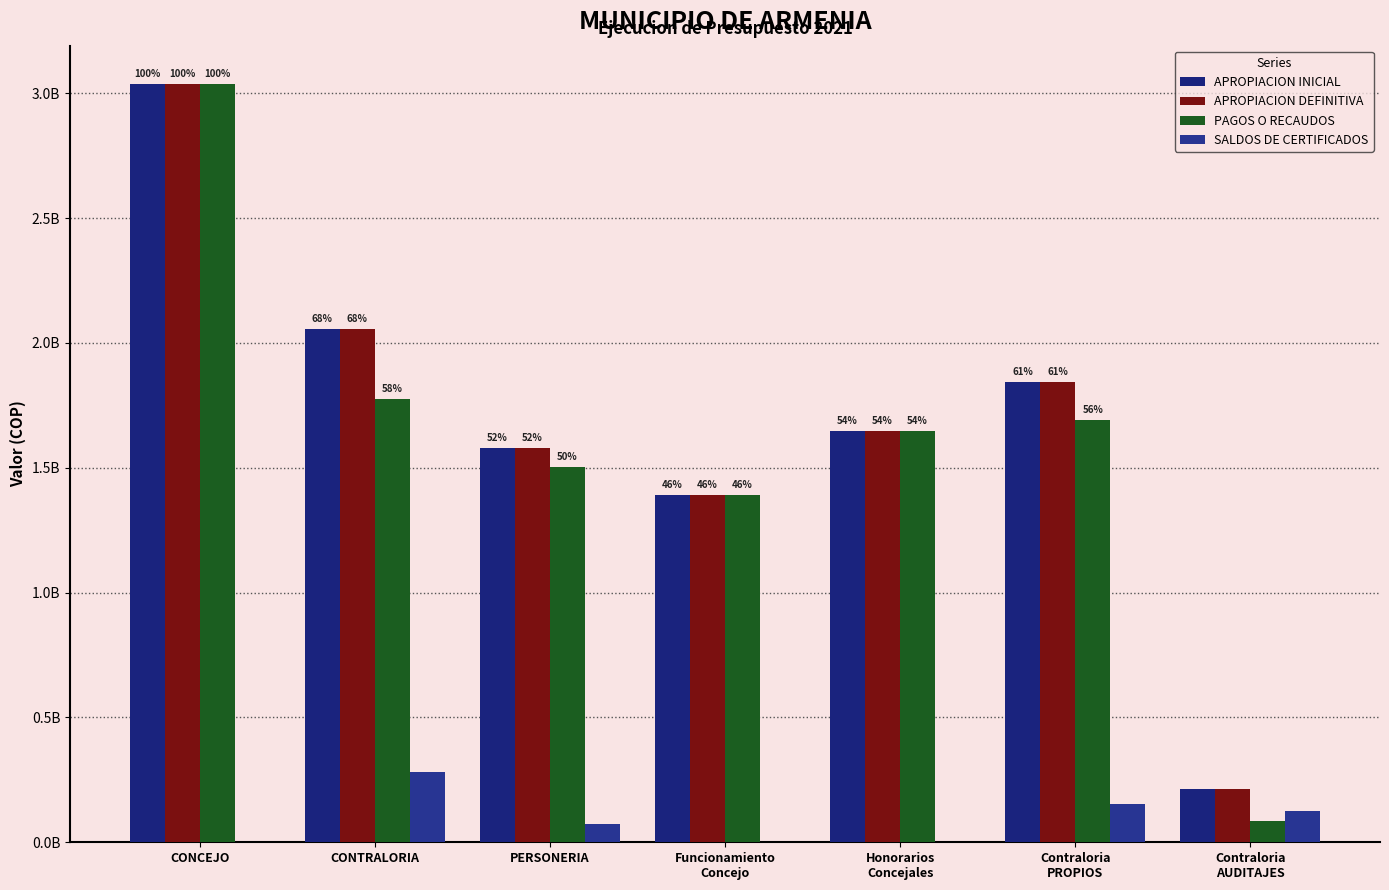

Are the bars horizontal?

No